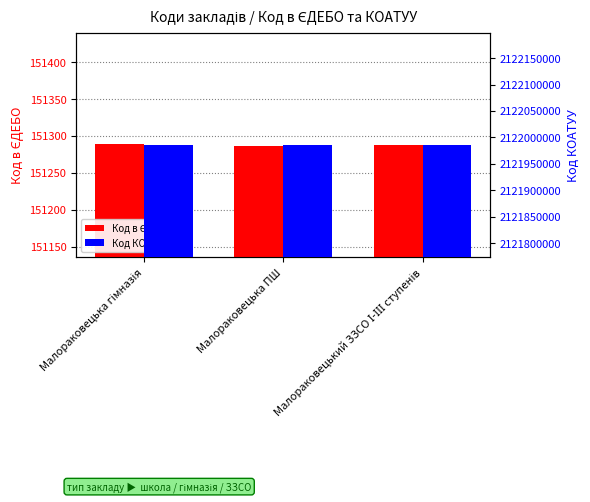

Reading right to left, transcribe all the data shown in this chart.

Код в ЄДЕБО: 151288	151287	151289
Код КОАТУУ: 2121986001	2121986001	2121986001